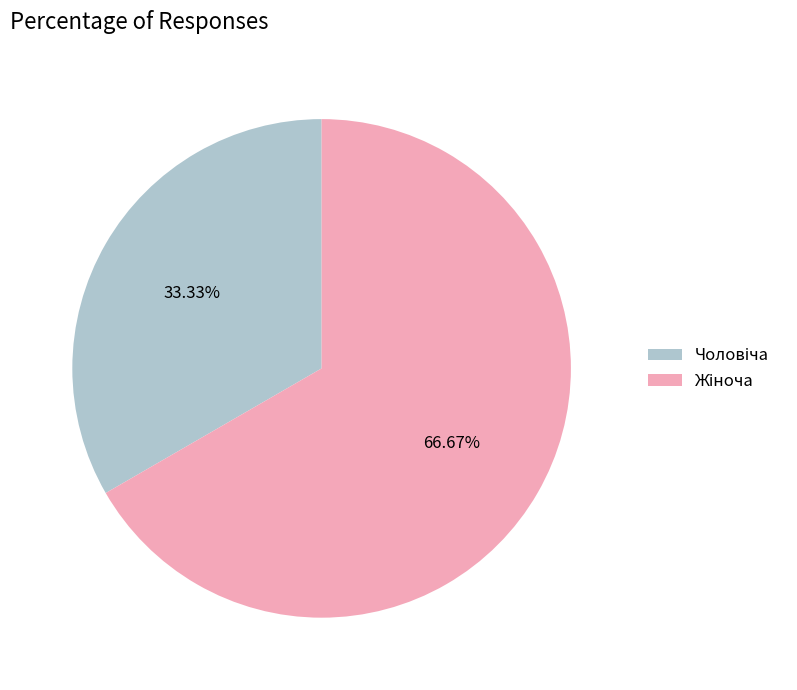

Does any single category account for the majority?

Yes